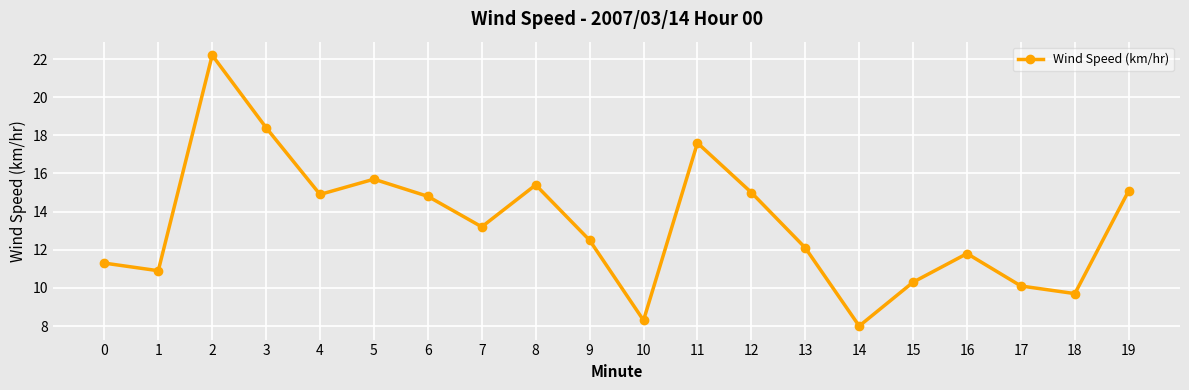

What is the ratio of the value at 2 to the value at 15?

2.2